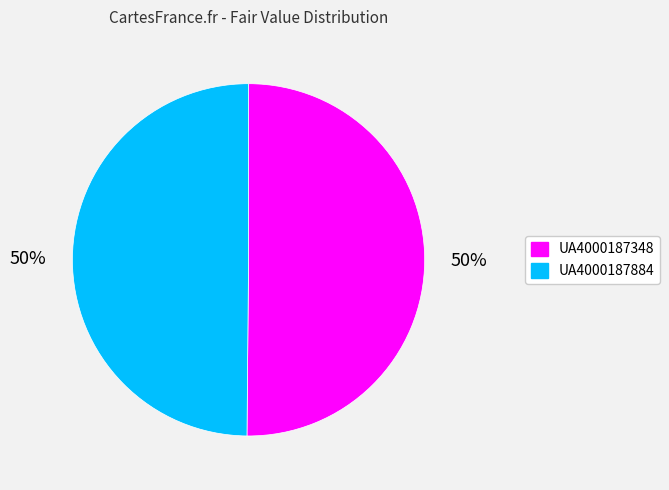

The UA4000187884 slice represents 58% of the pie. True or false?

False